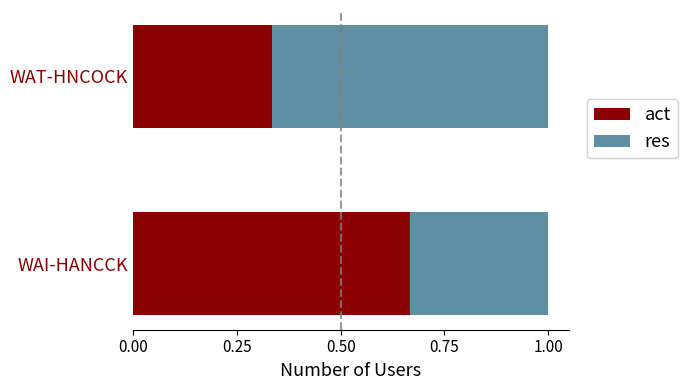

What is the sum of the act values at WAT-HNCOCK and WAI-HANCCK?

1.0